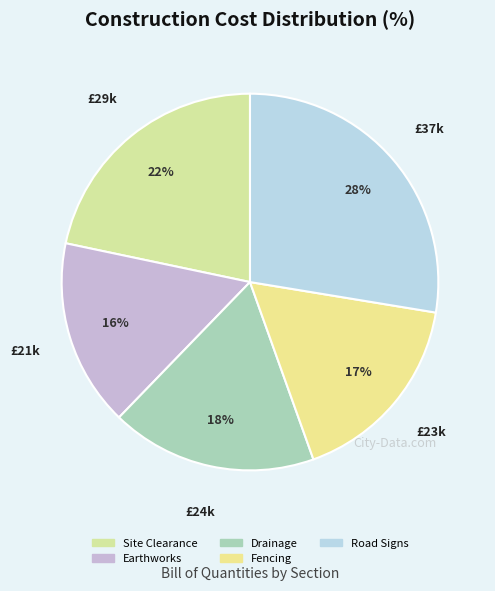

Count the number of slices in the pie.

5